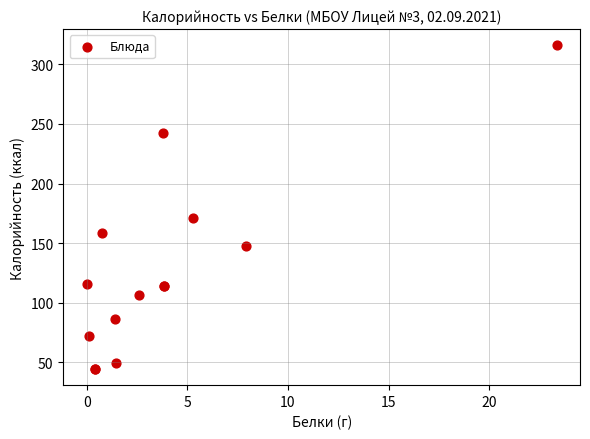

What Y value in the scatter plot is closest to 180?

171.0